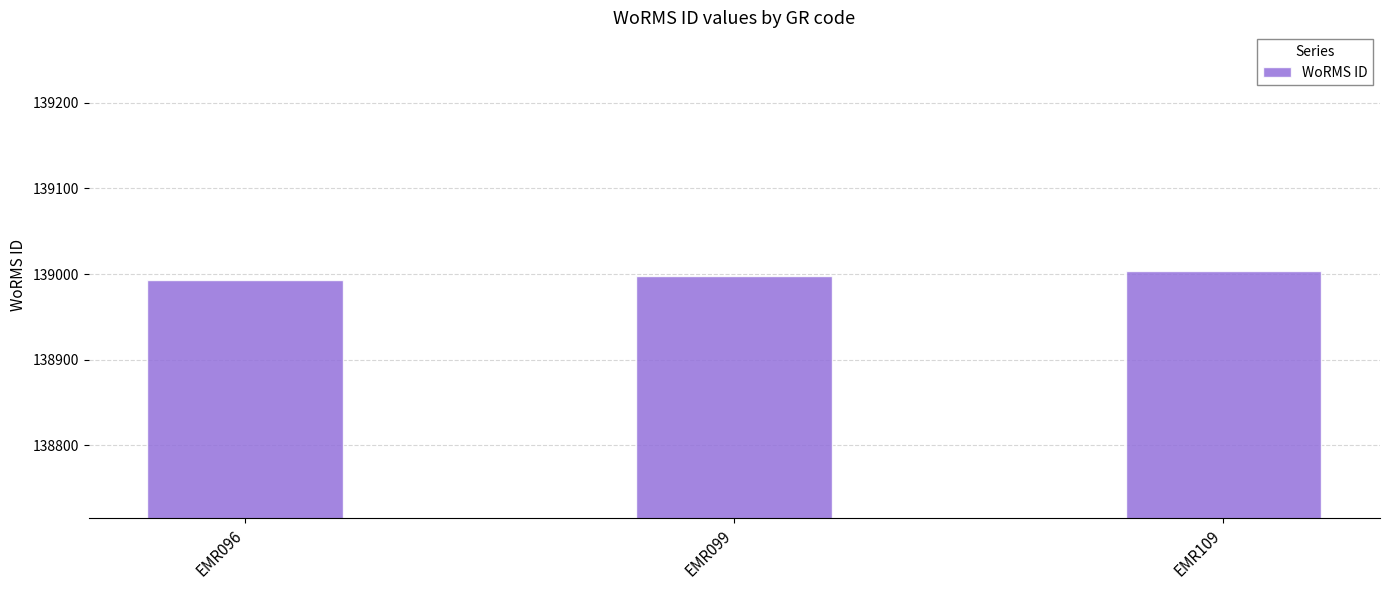

Which has a higher value, EMR096 or EMR099?

EMR099